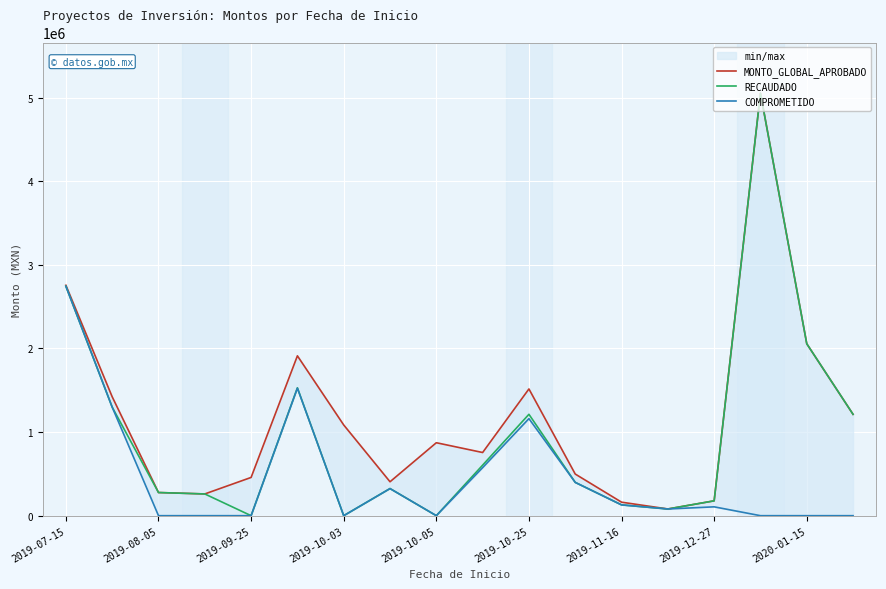

What is the highest value of the RECAUDADO series?

5052665.7